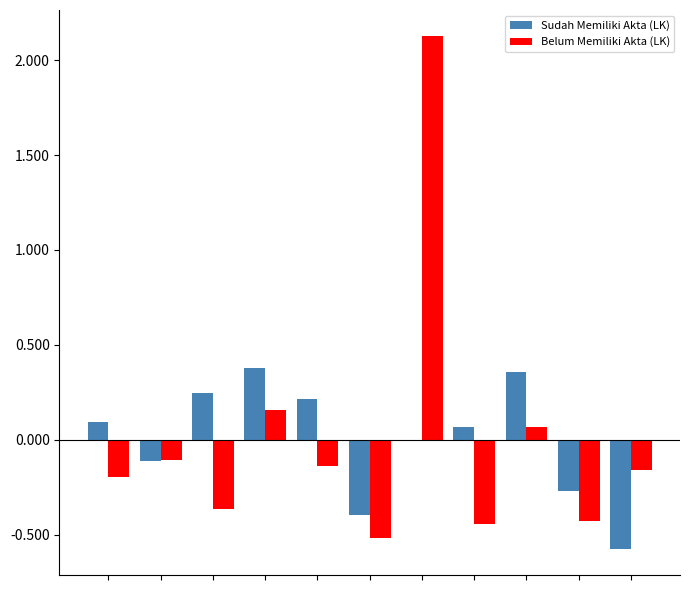

What is the maximum value shown in the chart?

2.1